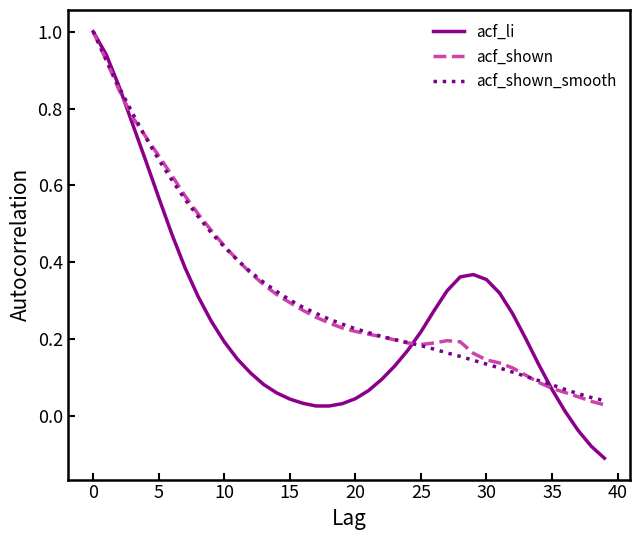

Which series has the widest spread of values?

acf_li